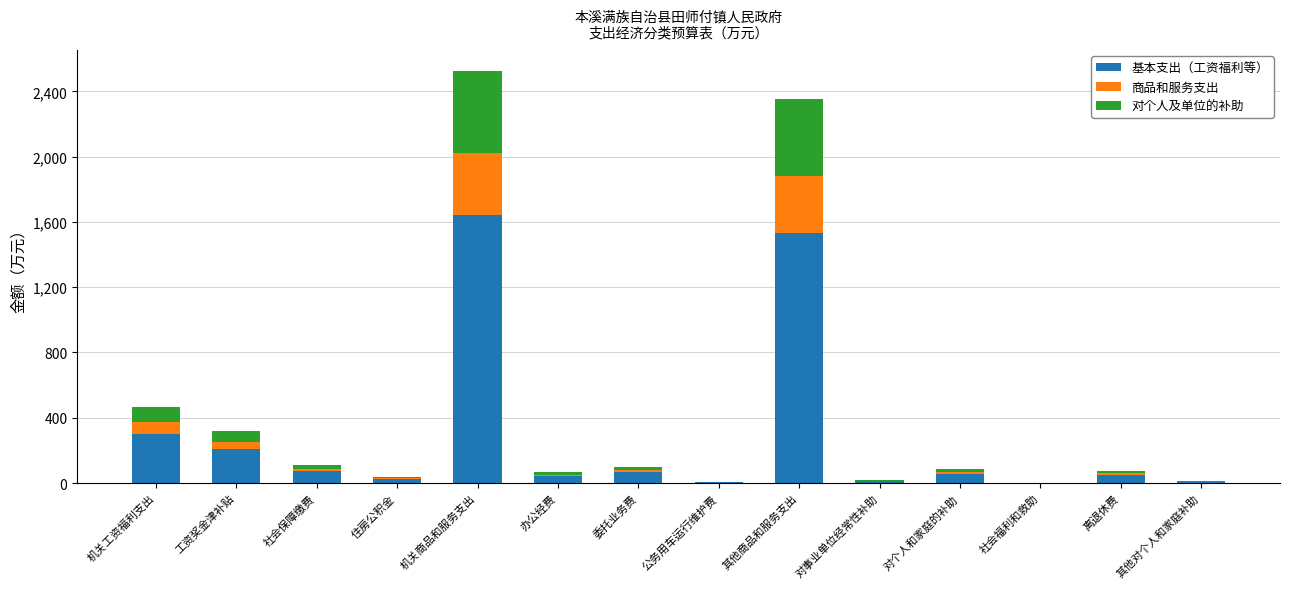

Which category has the highest value in the 基本支出（工资福利等） series?

机关商品和服务支出